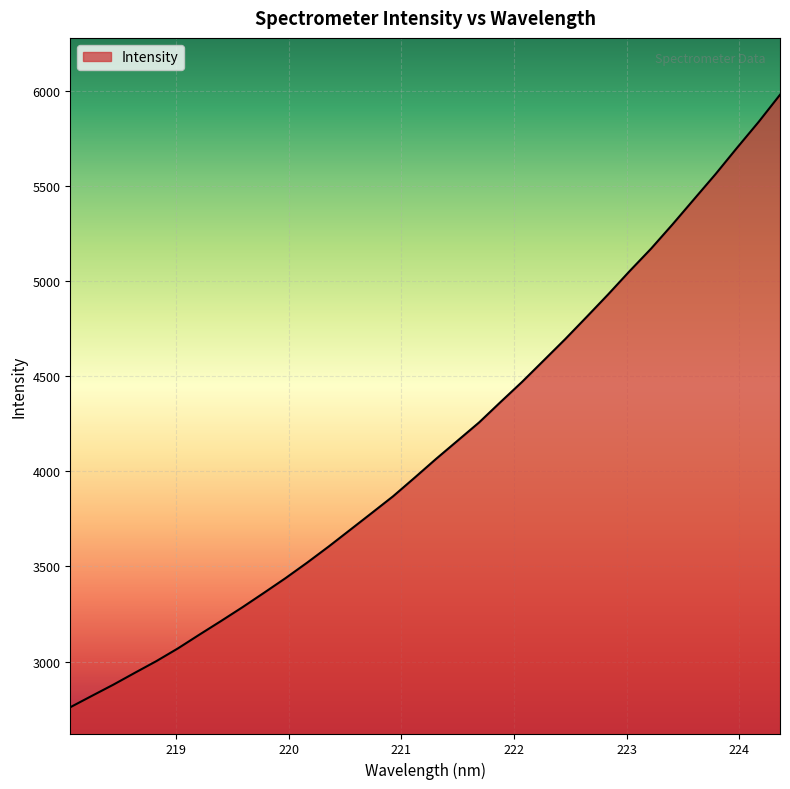

What is the average value?

4138.7